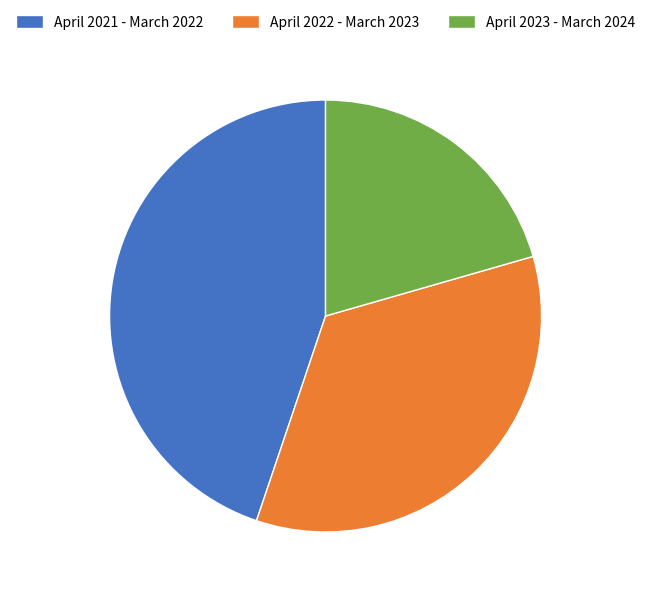

Is the sum of April 2021 - March 2022 and April 2022 - March 2023 greater than half?

Yes